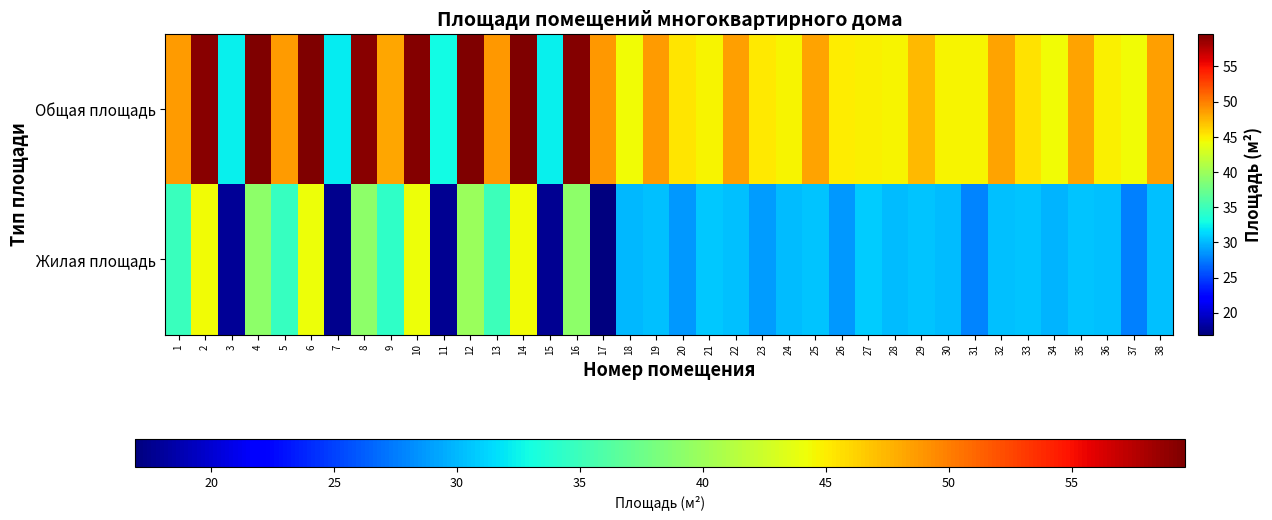

What is the total value across all series at 4?

98.7